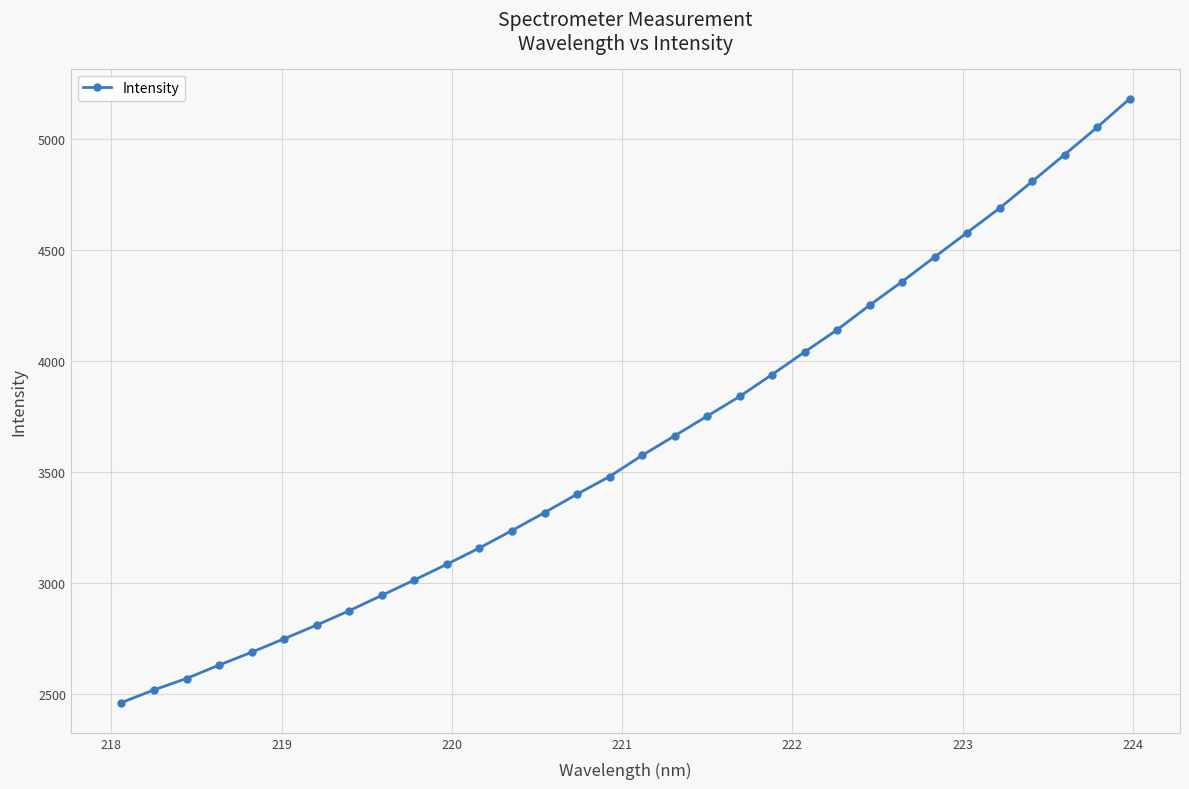

Reading left to right, list all the values displayed in this chart.

2461.5	2518.8	2570.2	2630.7	2688.4	2749.5	2811.2	2875.8	2945.0	3014.3	3085.3	3158.6	3237.2	3317.9	3401.3	3480.6	3575.9	3664.0	3752.8	3841.5	3940.5	4042.2	4142.0	4253.0	4359.6	4470.3	4580.4	4690.6	4810.7	4931.9	5054.6	5183.2